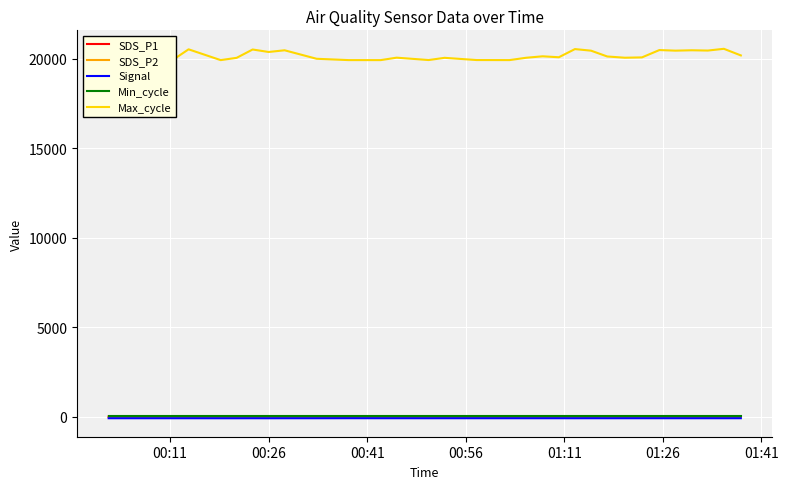

How many lines are shown in the chart?

5